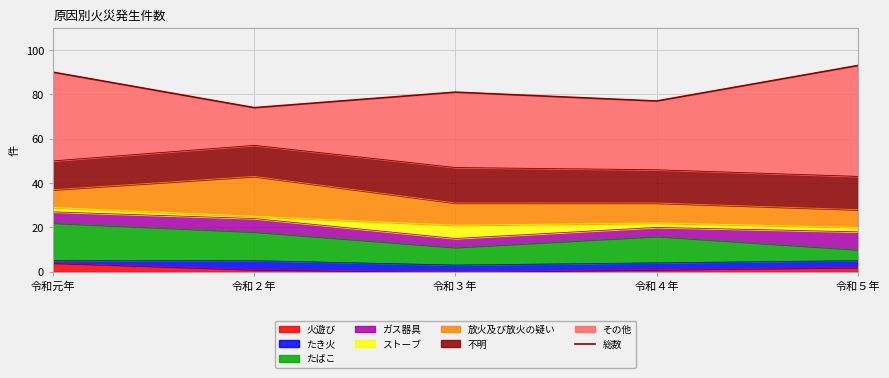

Which has a higher value, 令和４年 or 令和５年?

令和５年